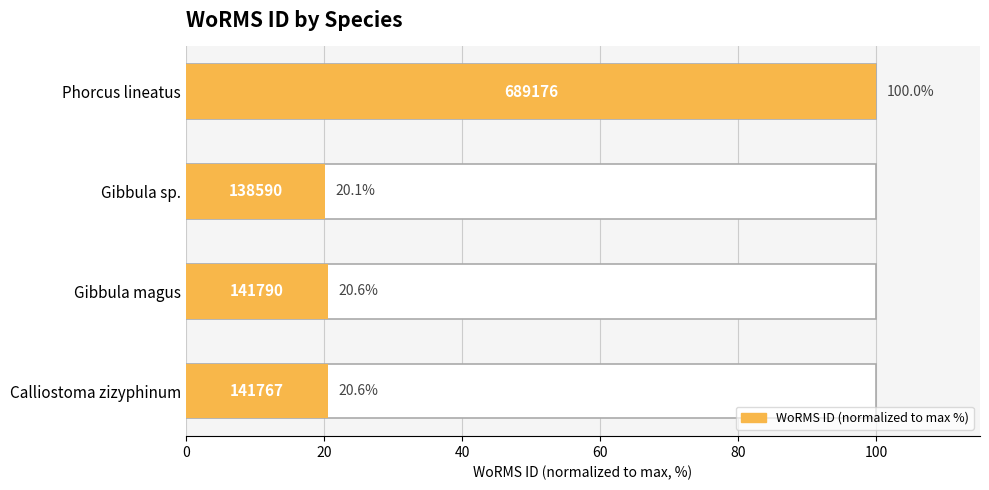

What is the minimum value shown in the chart?

20.1